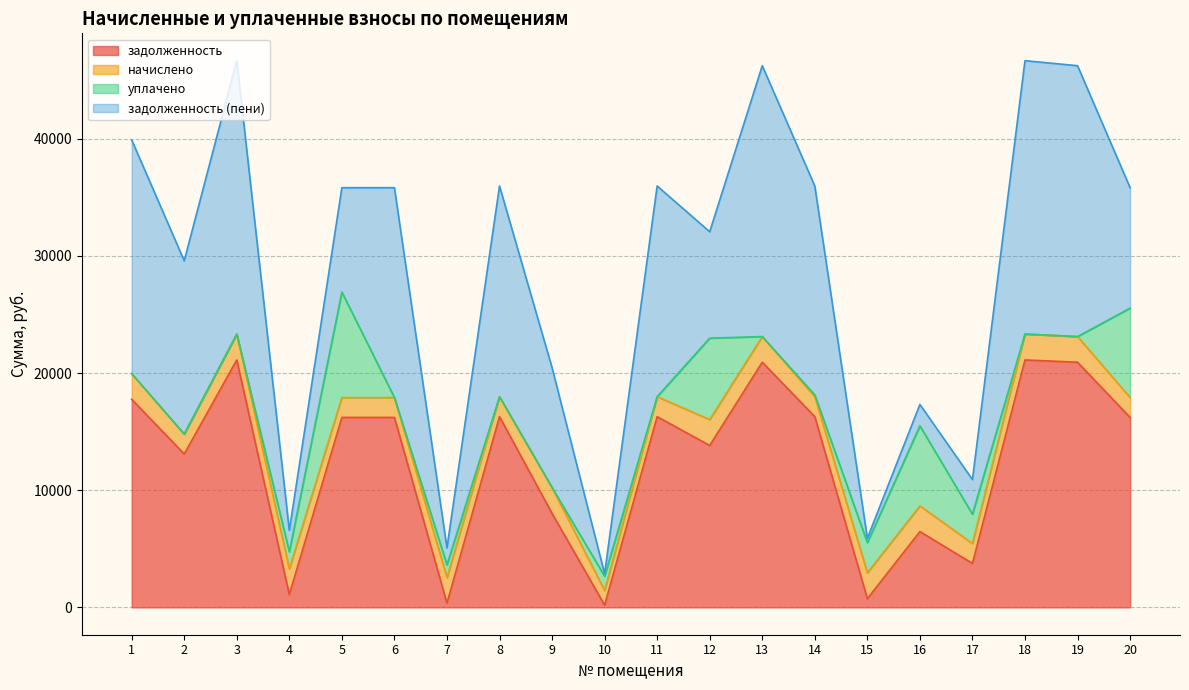

Which series changed the most between 3 and 6?

задолженность (пени)